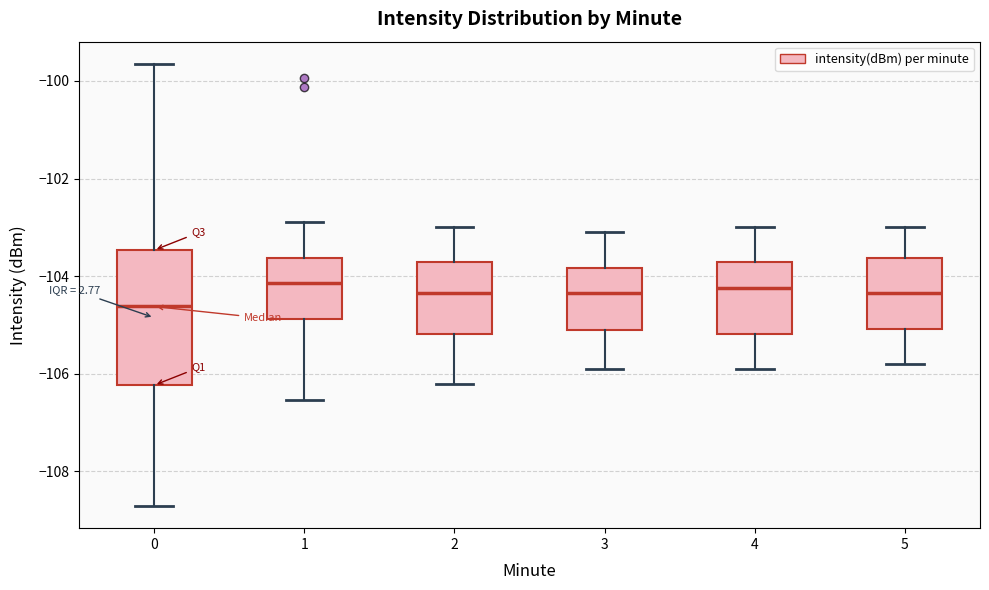

Reading left to right, read every box against the y-axis: the position of its median line, the range the box covers, and the ends of its whiskers. The values are not printed on the chart, so give them approximately, as read against the axis.

0: median -104.6, box -106.2 to -103.4, whiskers -108.8 to -99.6
1: median -104.2, box -104.8 to -103.6, whiskers -106.6 to -102.8
2: median -104.4, box -105.2 to -103.6, whiskers -106.2 to -103.0
3: median -104.4, box -105.0 to -103.8, whiskers -105.8 to -103.0
4: median -104.2, box -105.2 to -103.6, whiskers -105.8 to -103.0
5: median -104.4, box -105.0 to -103.6, whiskers -105.8 to -103.0